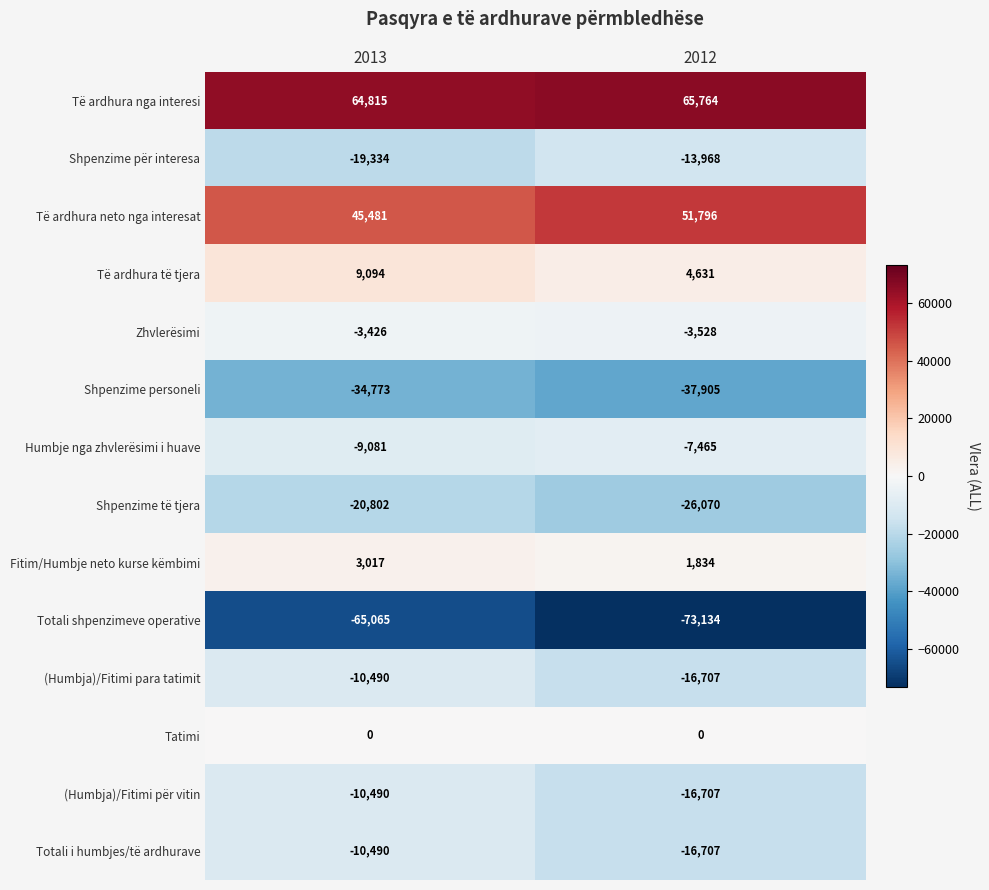

What is the sum of all Të ardhura të tjera values?

13725